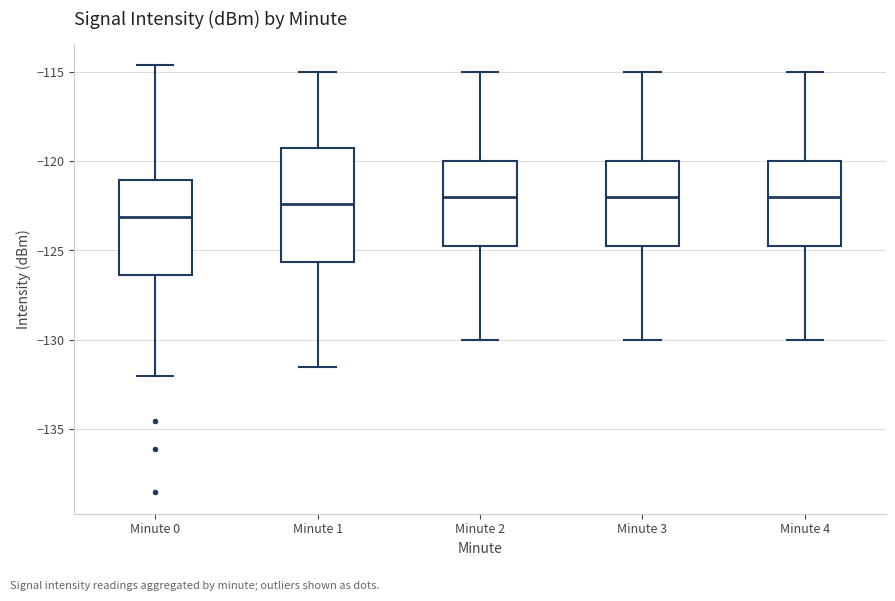

Reading left to right, read every box against the y-axis: the position of its median line, the range the box covers, and the ends of its whiskers. The values are not printed on the chart, so give them approximately, as read against the axis.

Minute 0: median -123.0, box -126.5 to -121.0, whiskers -132.0 to -114.5
Minute 1: median -122.5, box -125.5 to -119.0, whiskers -131.5 to -115.0
Minute 2: median -122.0, box -124.5 to -120.0, whiskers -130.0 to -115.0
Minute 3: median -122.0, box -124.5 to -120.0, whiskers -130.0 to -115.0
Minute 4: median -122.0, box -124.5 to -120.0, whiskers -130.0 to -115.0